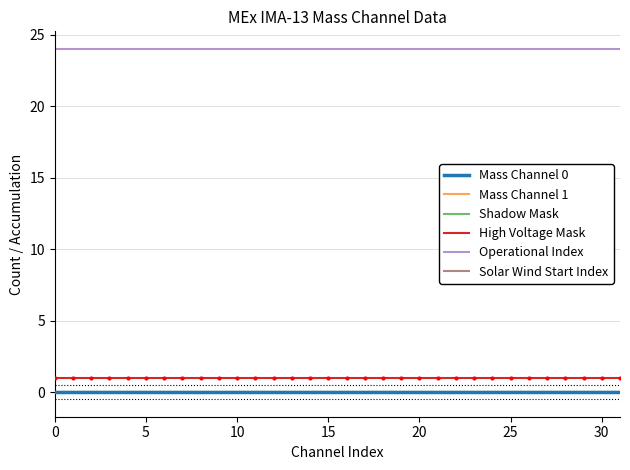

How many lines are shown in the chart?

6